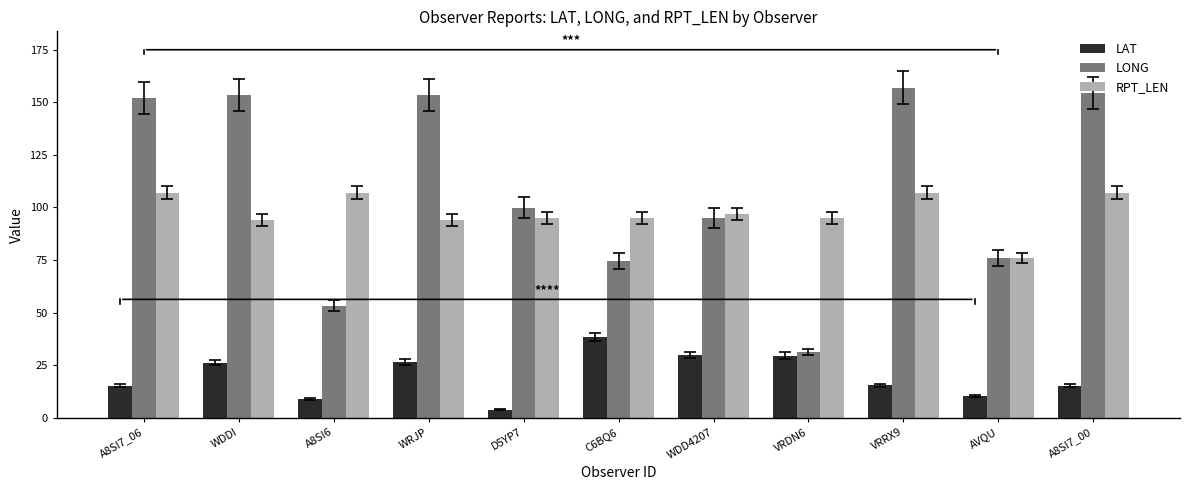

Between WRJP and AVQU, which series saw the biggest shift?

LONG